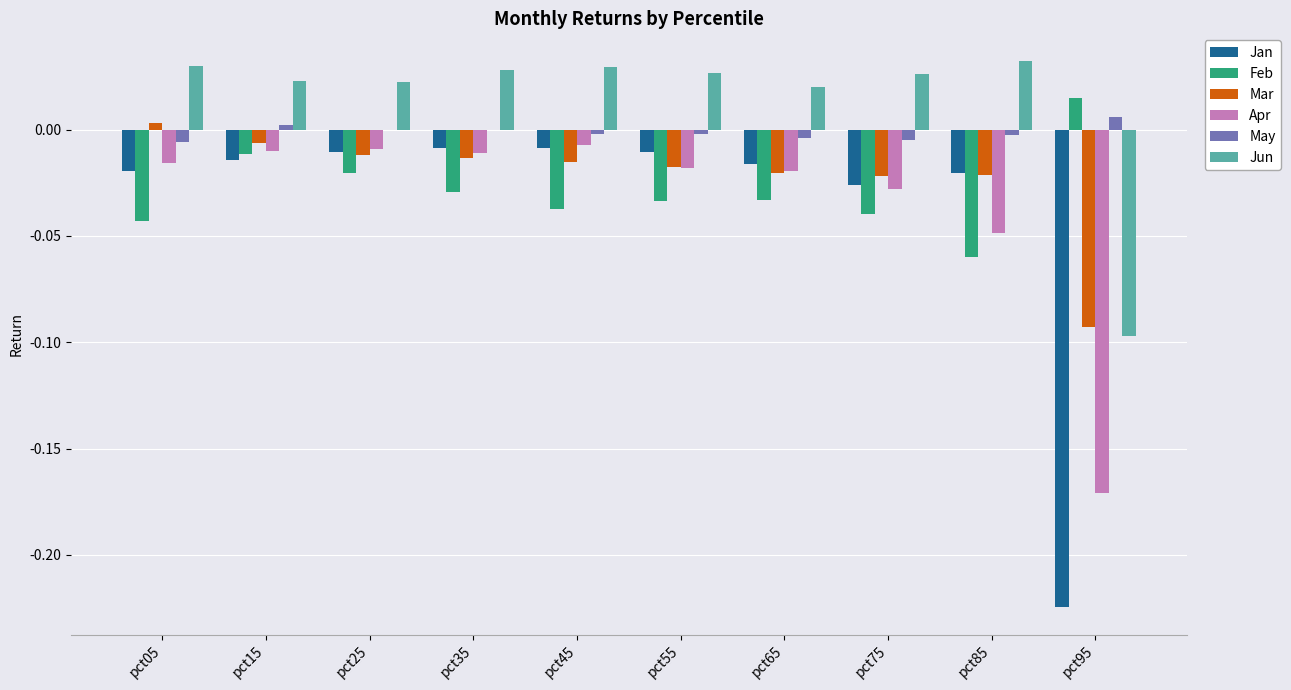

Is the value of May at pct35 greater than the value of Feb at pct85?

Yes